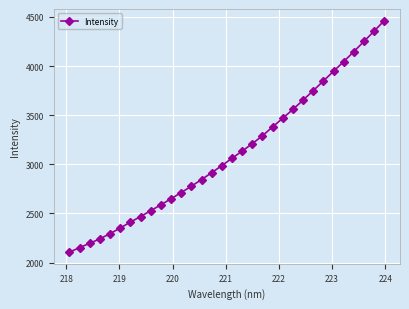

What is the minimum value shown in the chart?

2105.7